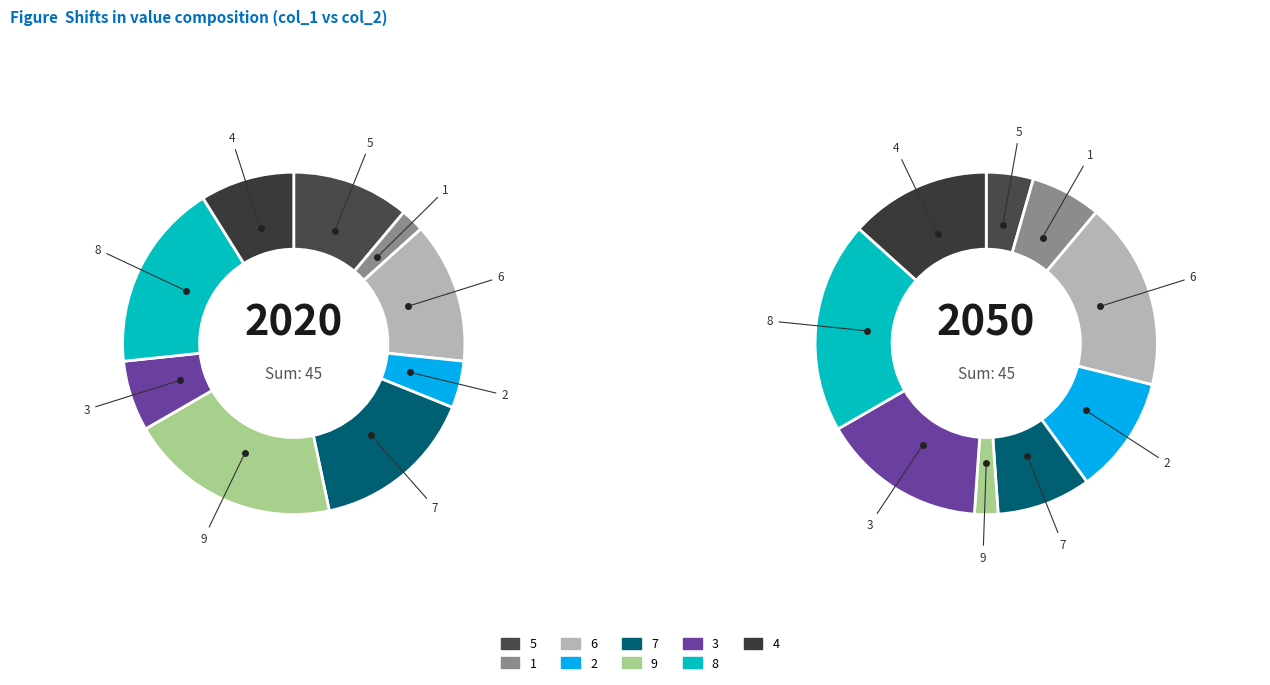

Is there a majority slice in this chart?

No